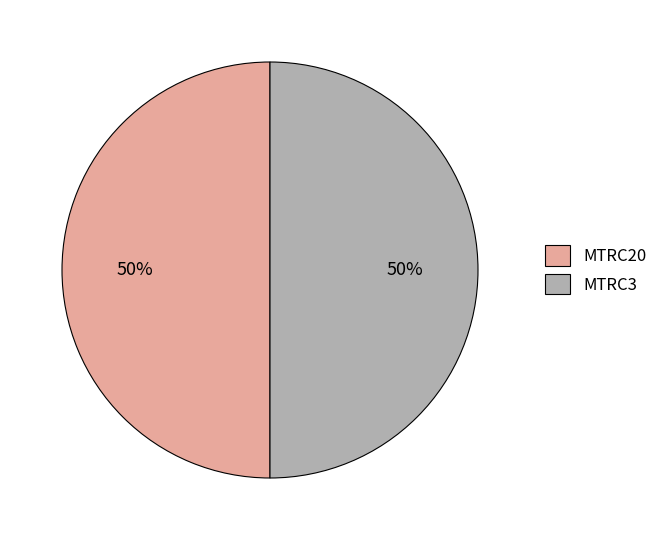

Approximately how many times larger is the value at MTRC20 compared to MTRC3?

1.0